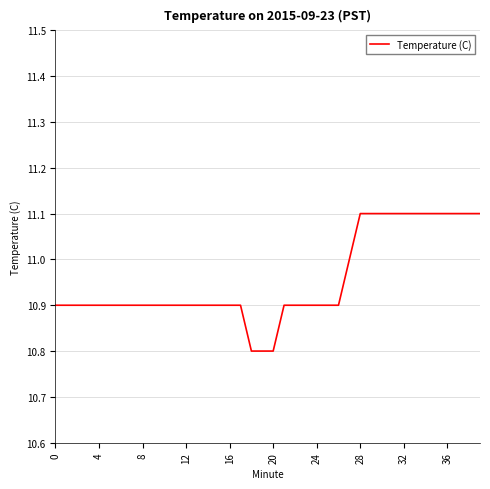

What is the difference between the second highest and minimum values?

0.3